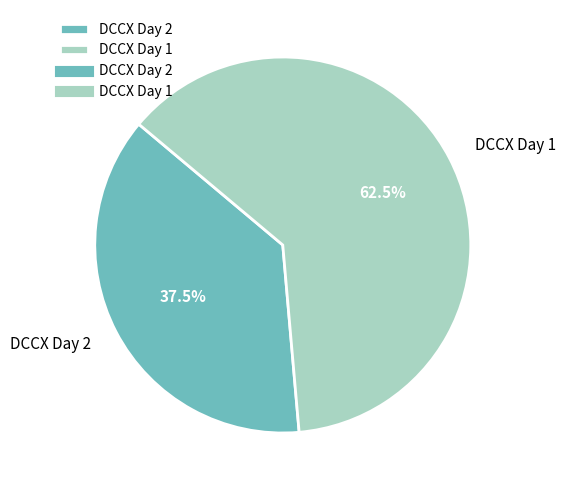

Which category has the smallest portion of the pie?

DCCX Day 2